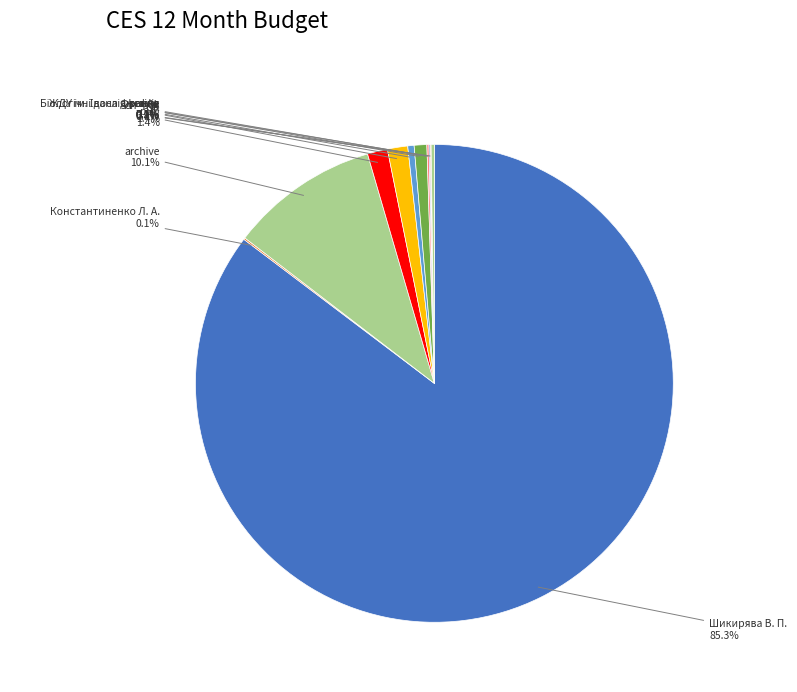

Which category has the biggest portion of the pie?

Шикирява В. П.